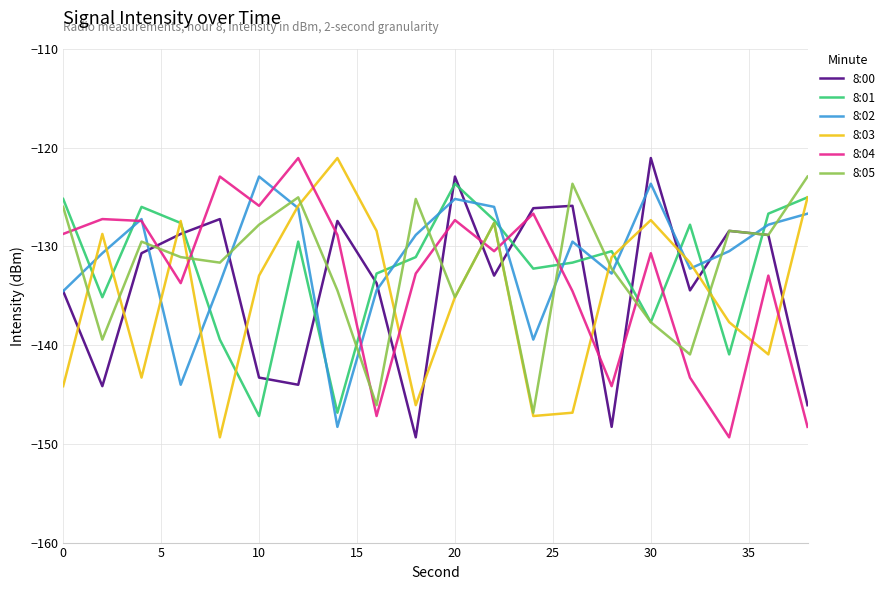

How many intersections are there between 8:01 and 8:02?

14